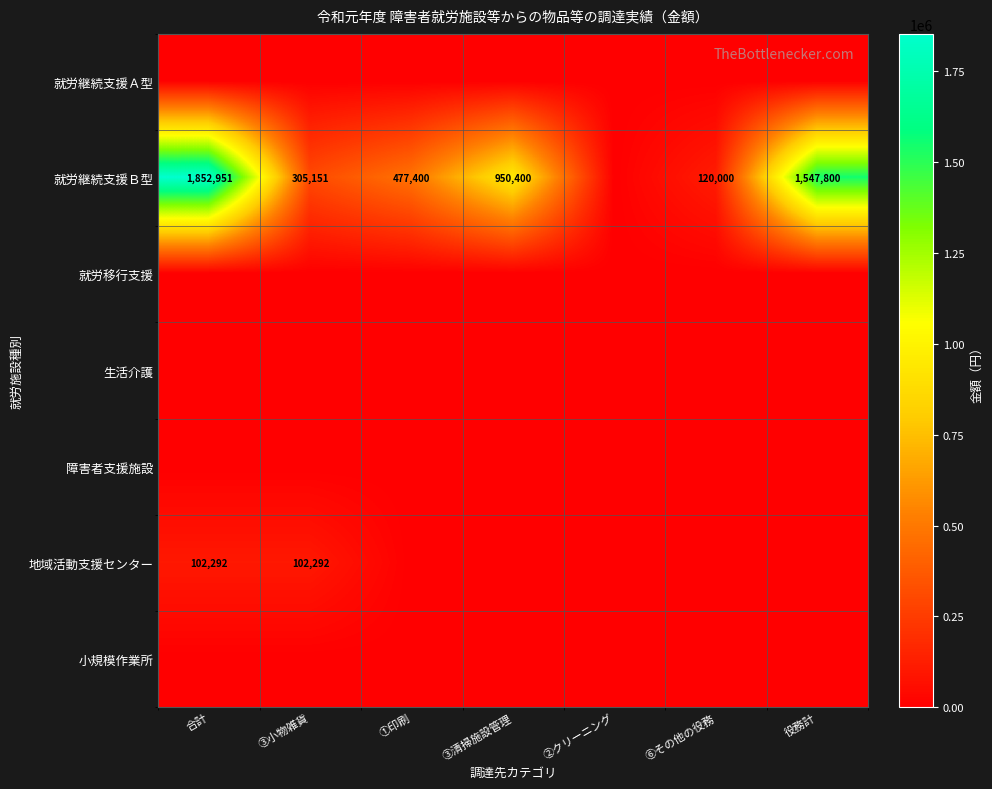

True or false: 地域活動支援センター has a value of 173166 at 合計.

False